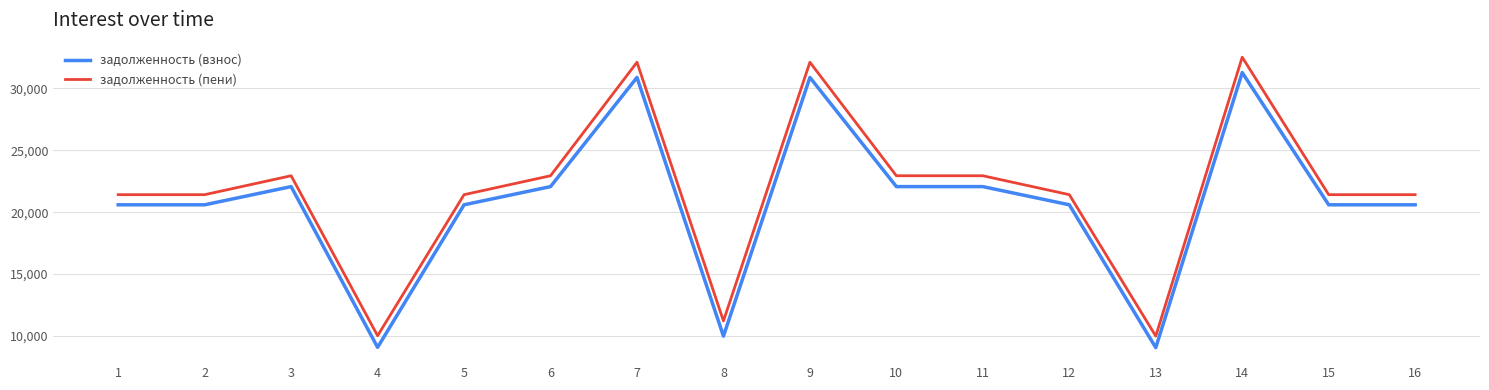

Is it true that задолженность (пени) equals 11603.6 at 12?

False